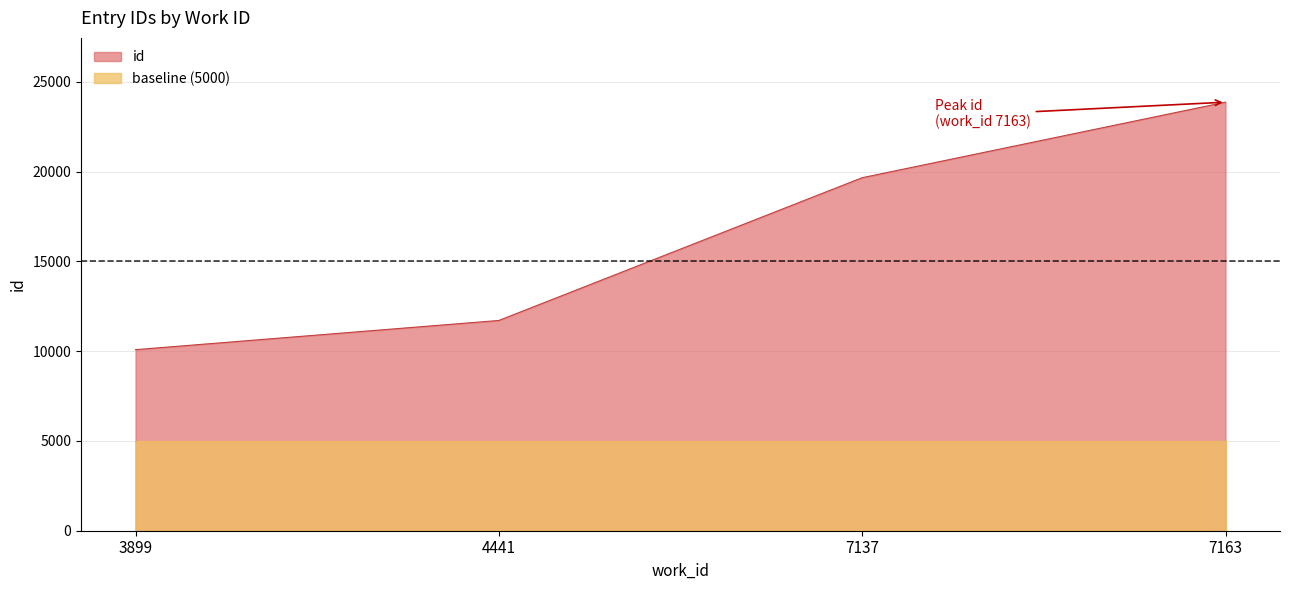

At which category does the chart reach its minimum across all series?

3899